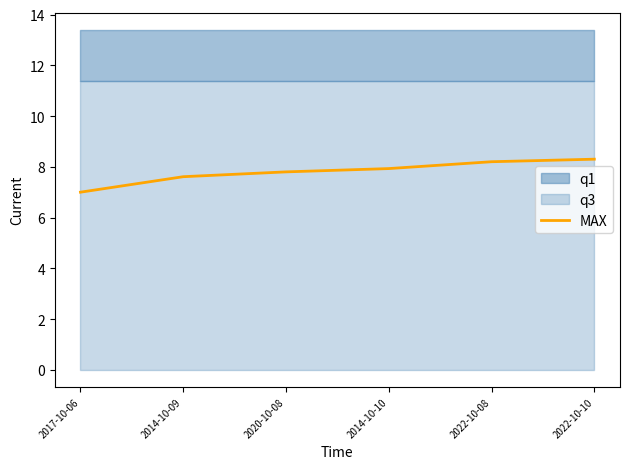

What is the sum of the values at 2014-10-10 and 2022-10-08?

16.1